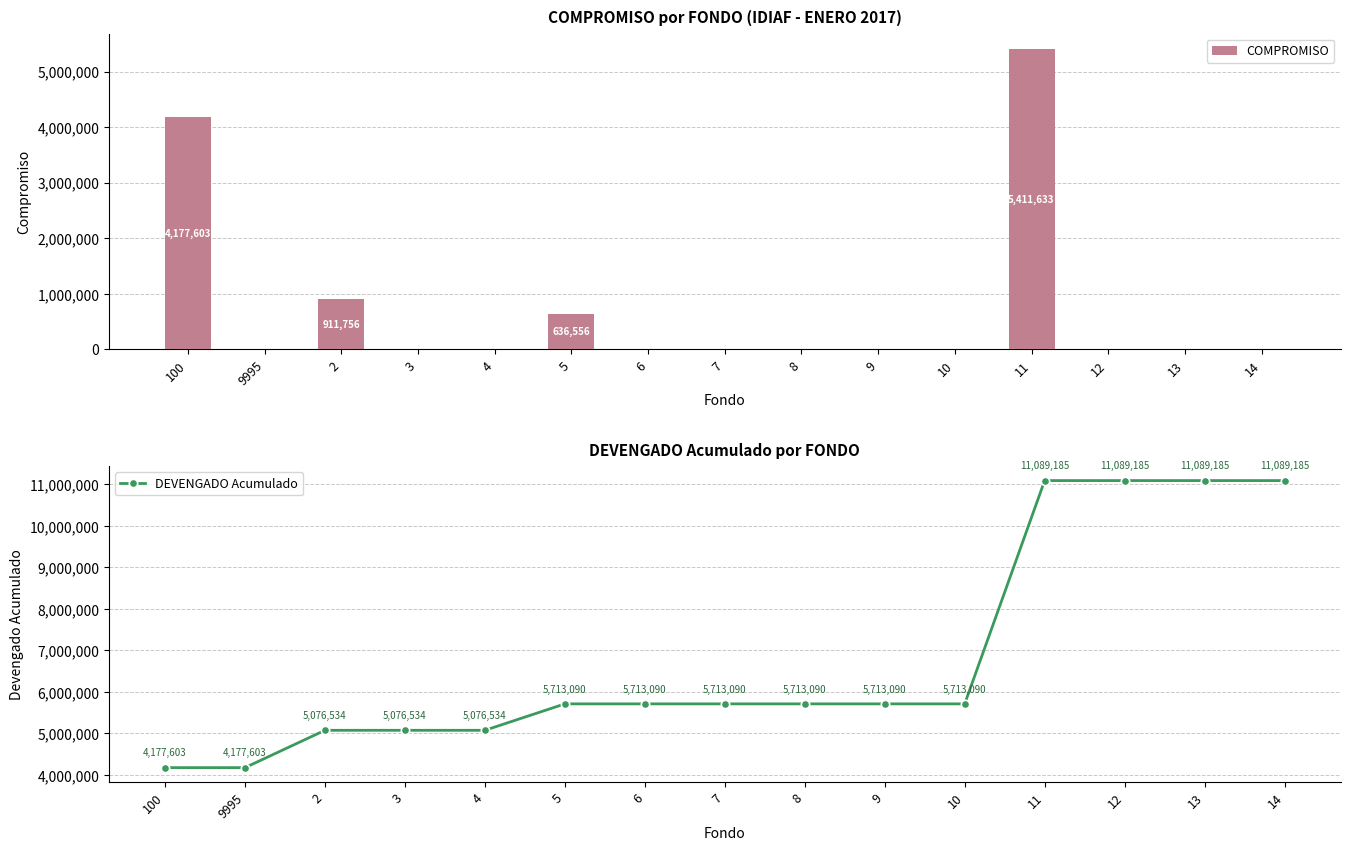

At which category does the chart reach its peak across all series?

11